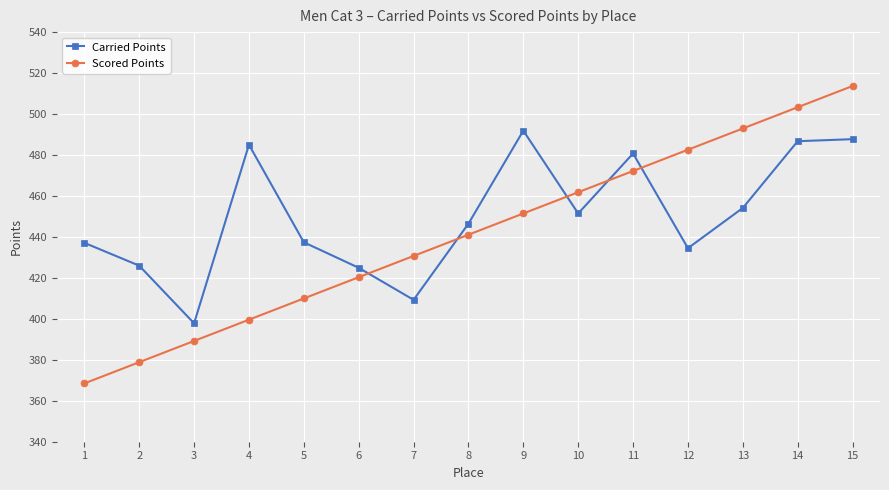

At which category does the chart reach its minimum across all series?

1